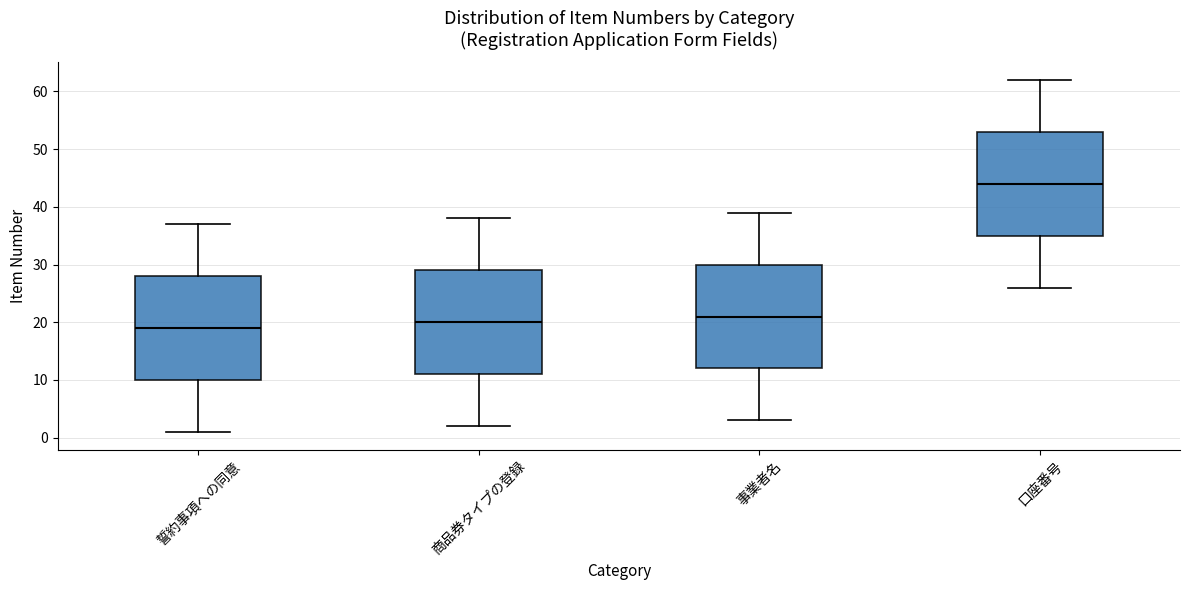

Reading left to right, read every box against the y-axis: the position of its median line, the range the box covers, and the ends of its whiskers. The values are not printed on the chart, so give them approximately, as read against the axis.

誓約事項への同意: median 19, box 10 to 28, whiskers 1 to 37
商品券タイプの登録: median 20, box 11 to 29, whiskers 2 to 38
事業者名: median 21, box 12 to 30, whiskers 3 to 39
口座番号: median 44, box 35 to 53, whiskers 26 to 62